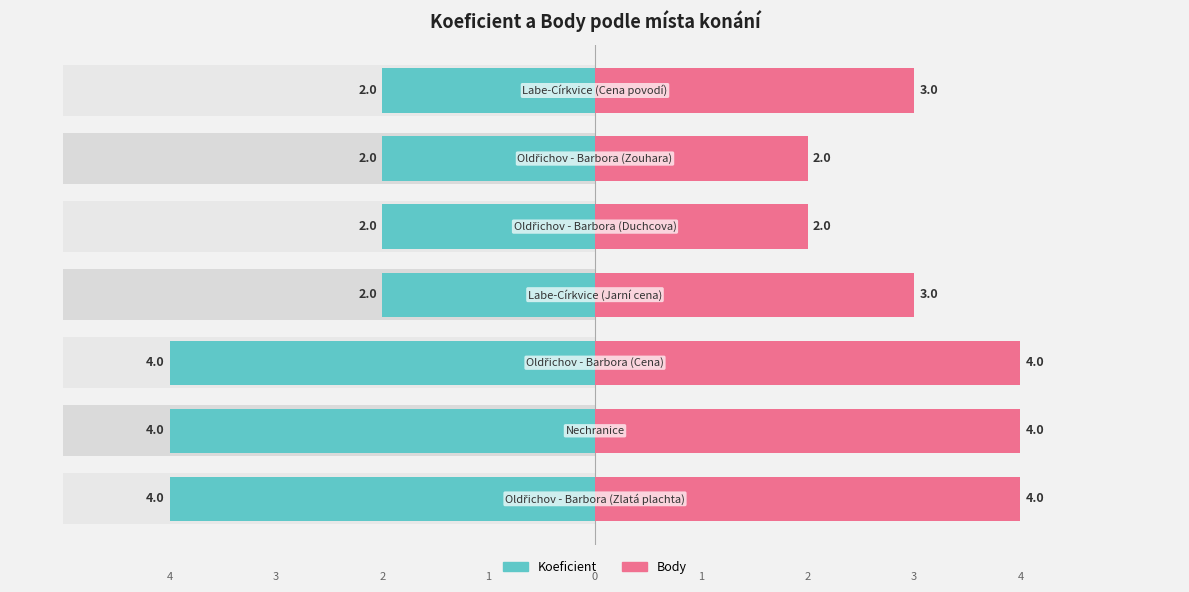

How many groups of bars are there?

7